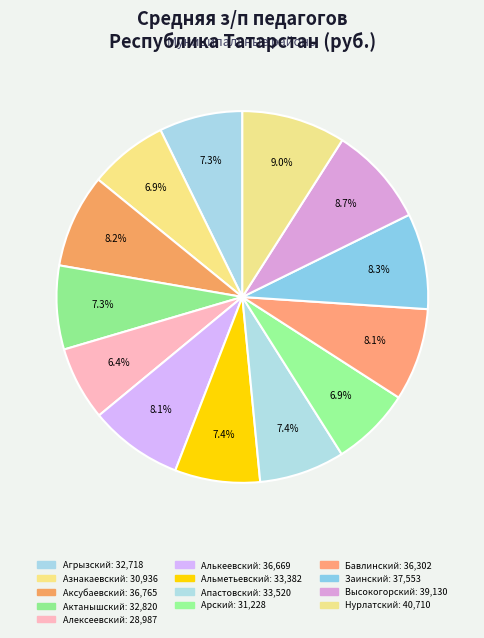

Count the number of slices in the pie.

13